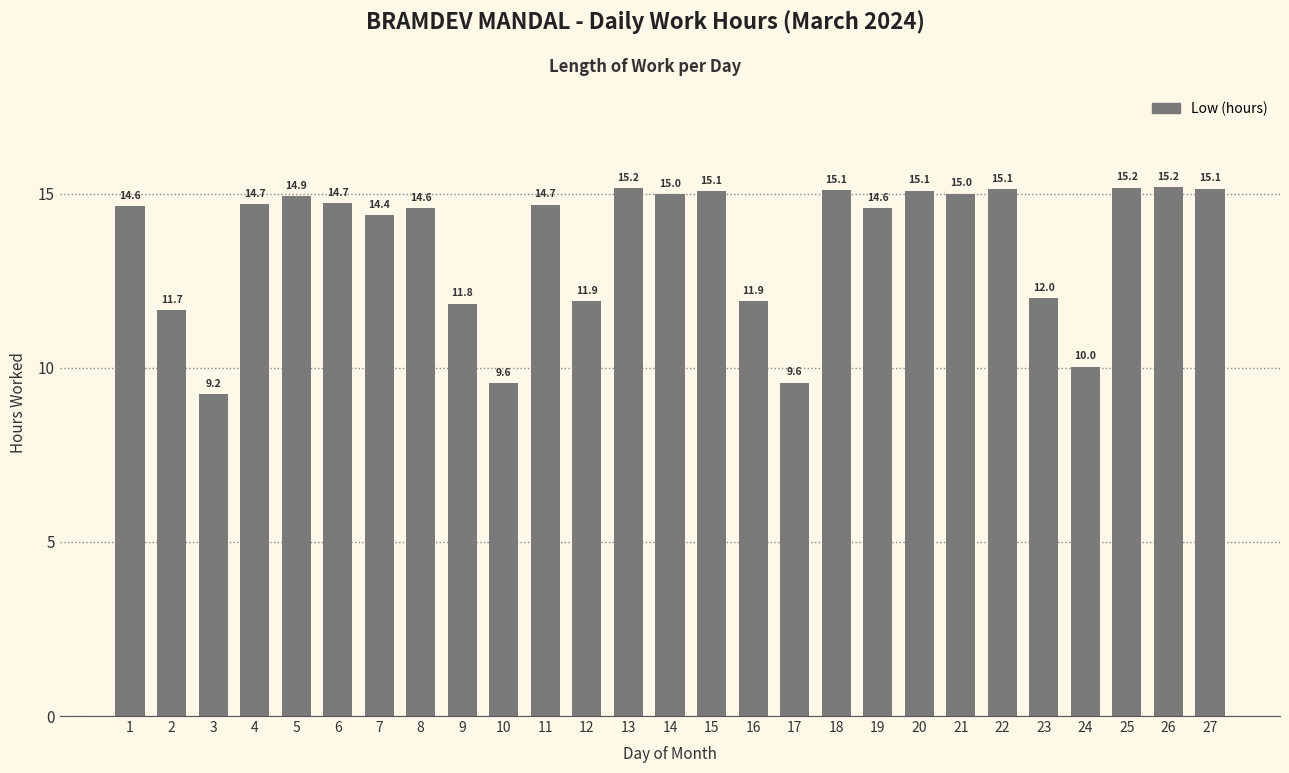

Does the chart contain any negative values?

No